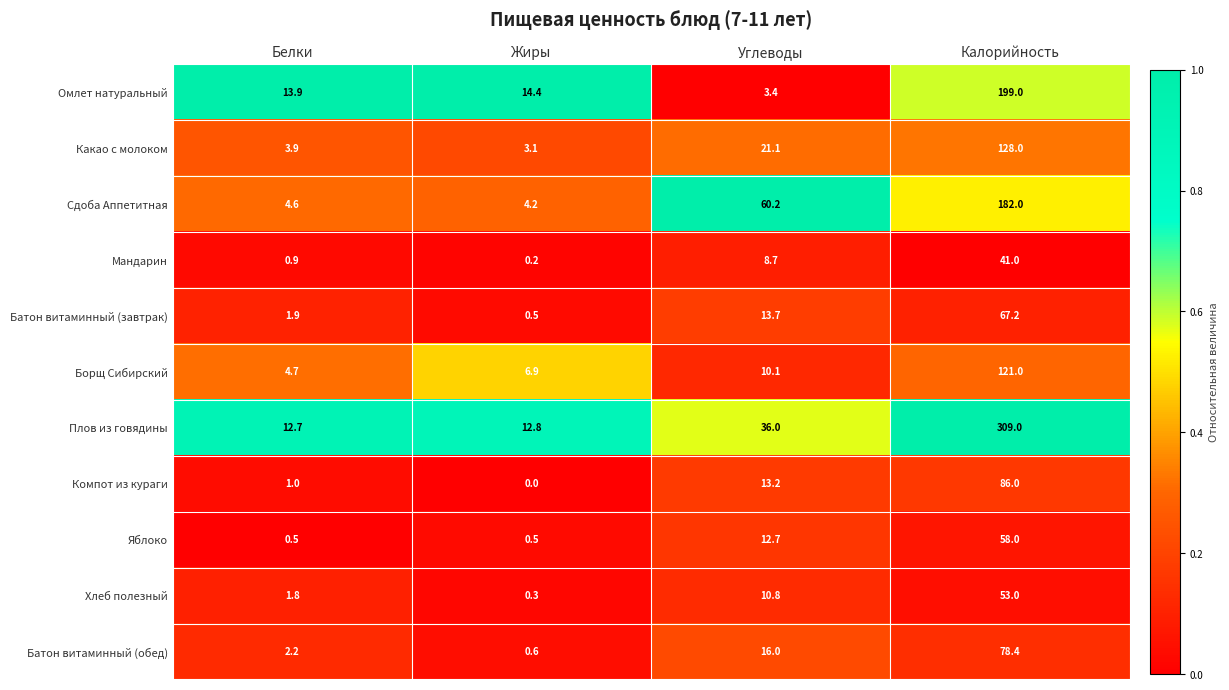

What is the sum of all Борщ Сибирский values?

142.7